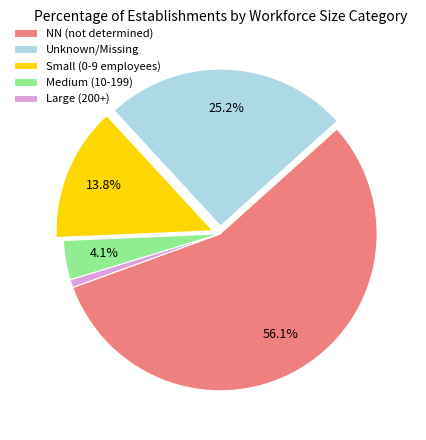

Is the sum of Medium (10-199) and NN (not determined) greater than half?

Yes